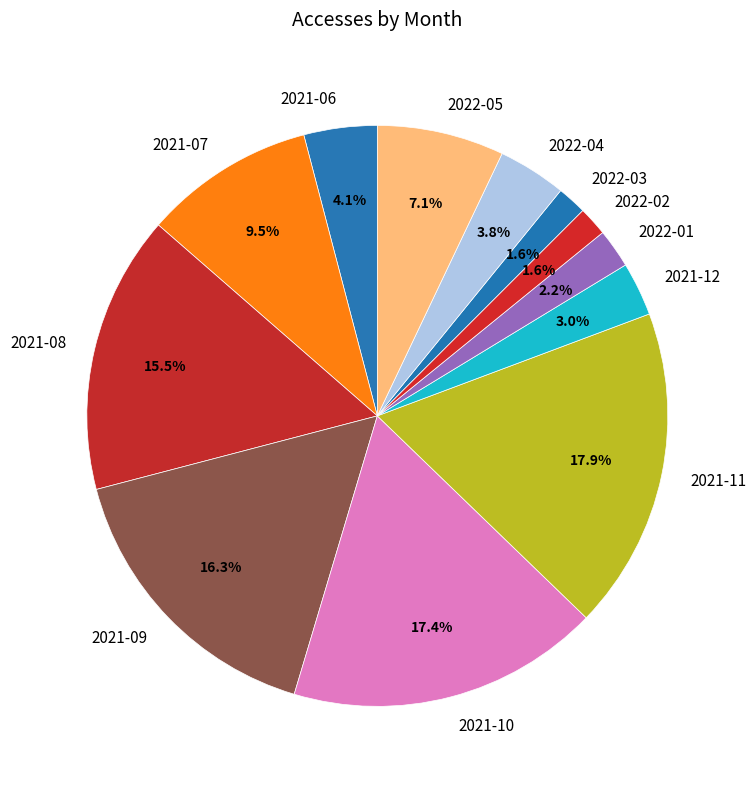

Which has a higher value, 2022-02 or 2021-09?

2021-09